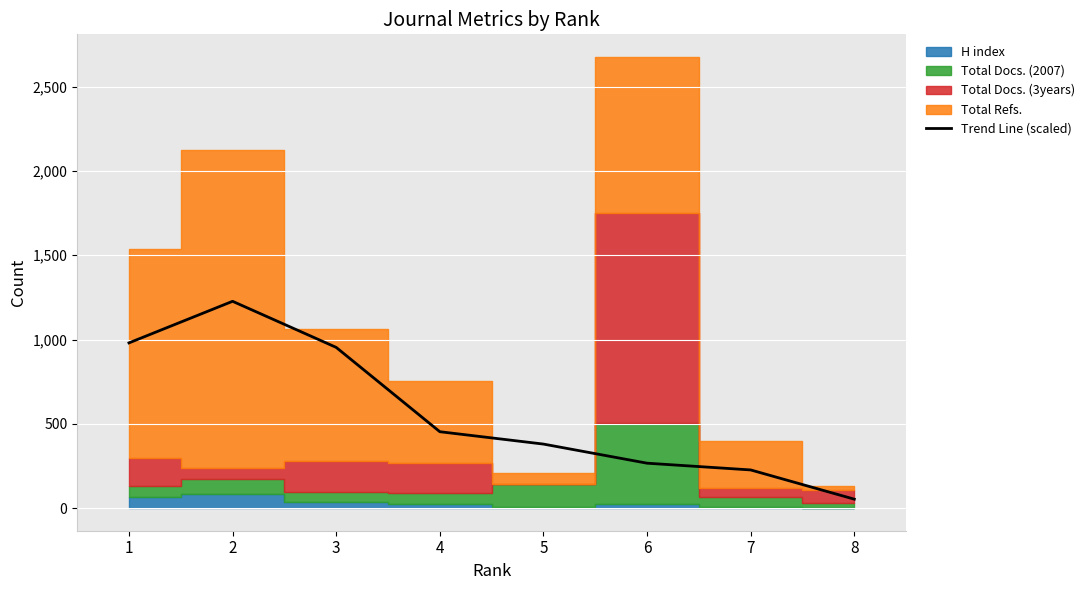

At which label is the value closest to 639?

4